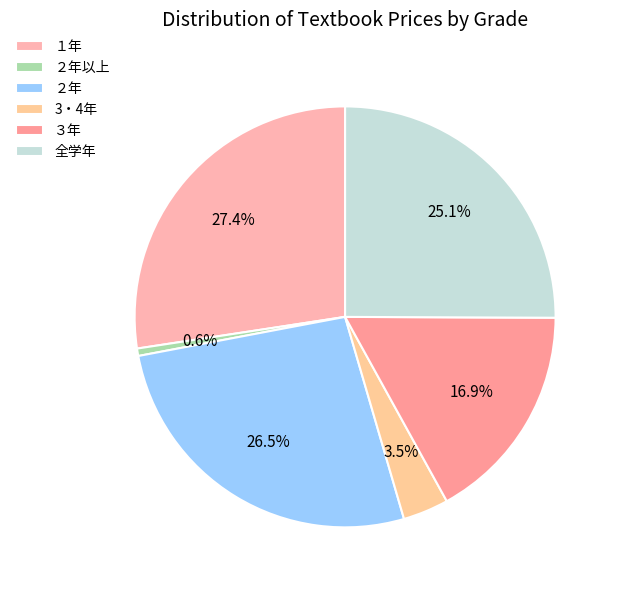

Which slice is the largest?

１年